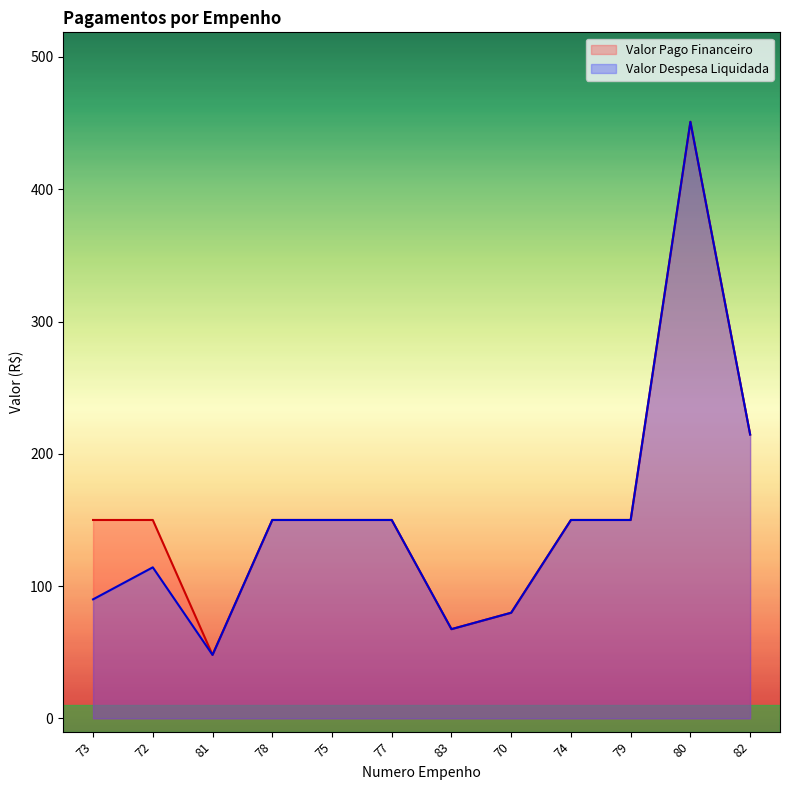

Rank the series at 73 from lowest to highest value.

Valor Despesa Liquidada, Valor Pago Financeiro